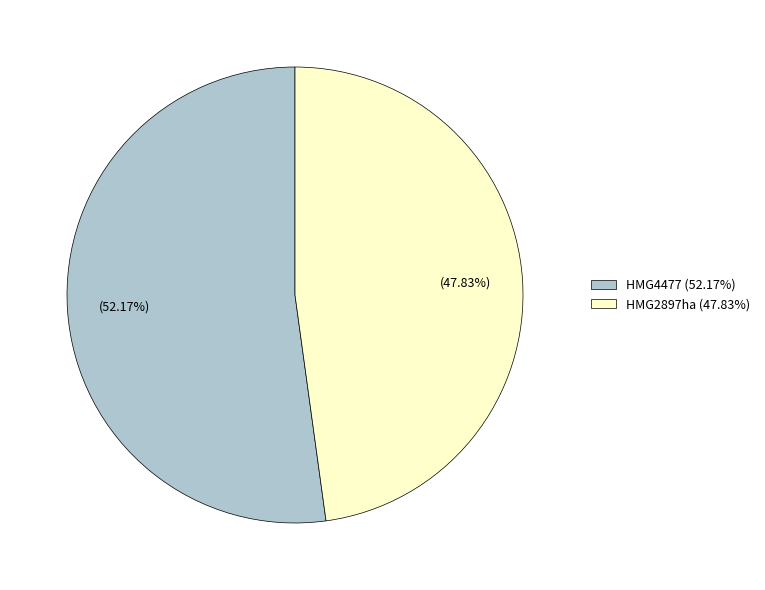

True or false: HMG4477 accounts for 52% of the total.

True